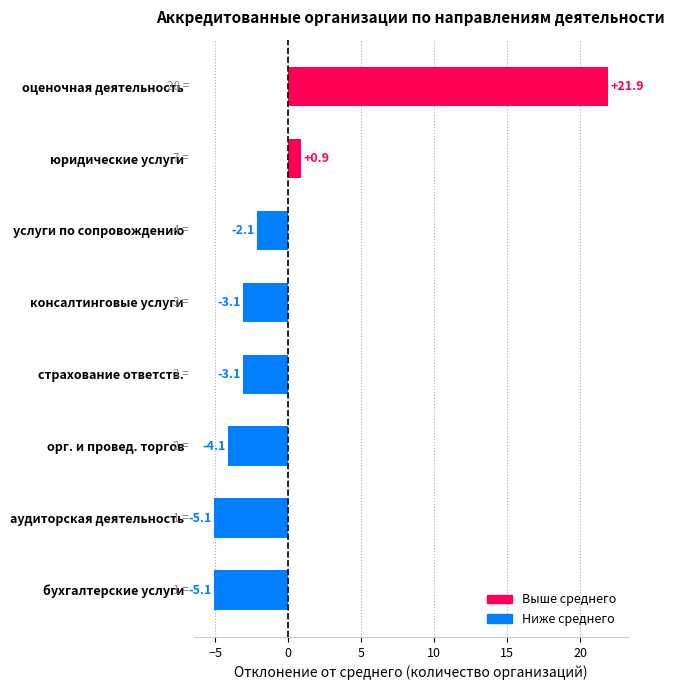

Reading bottom to top, transcribe all the data shown in this chart.

бухгалтерские услуги=-5.1	аудиторская деятельность=-5.1	орг. и провед. торгов=-4.1	страхование ответств.=-3.1	консалтинговые услуги=-3.1	услуги по сопровождению=-2.1	юридические услуги=0.9	оценочная деятельность=21.9